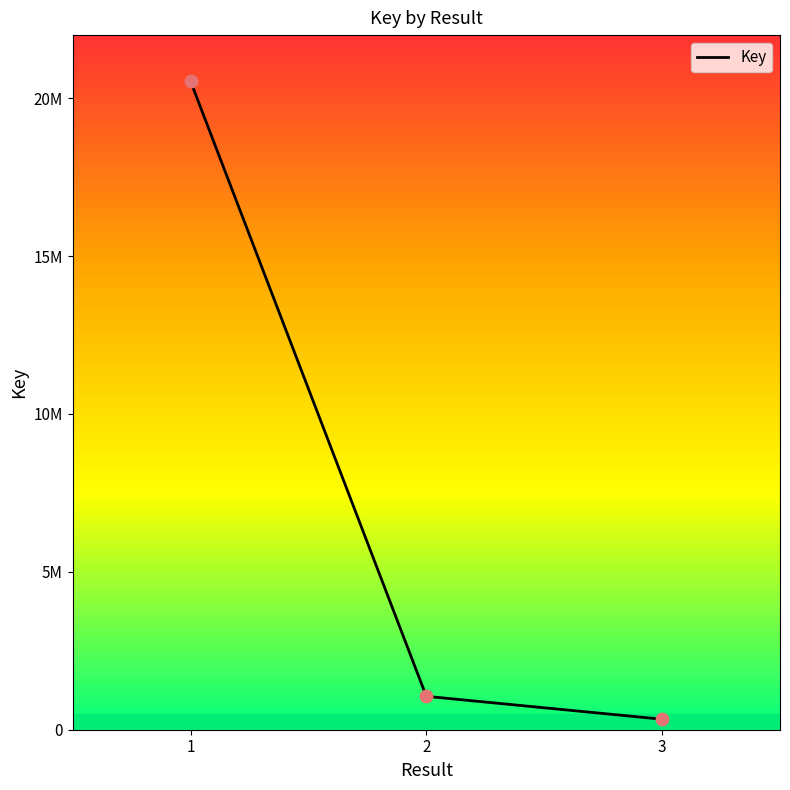

Is this an area chart (filled region under the line)?

No